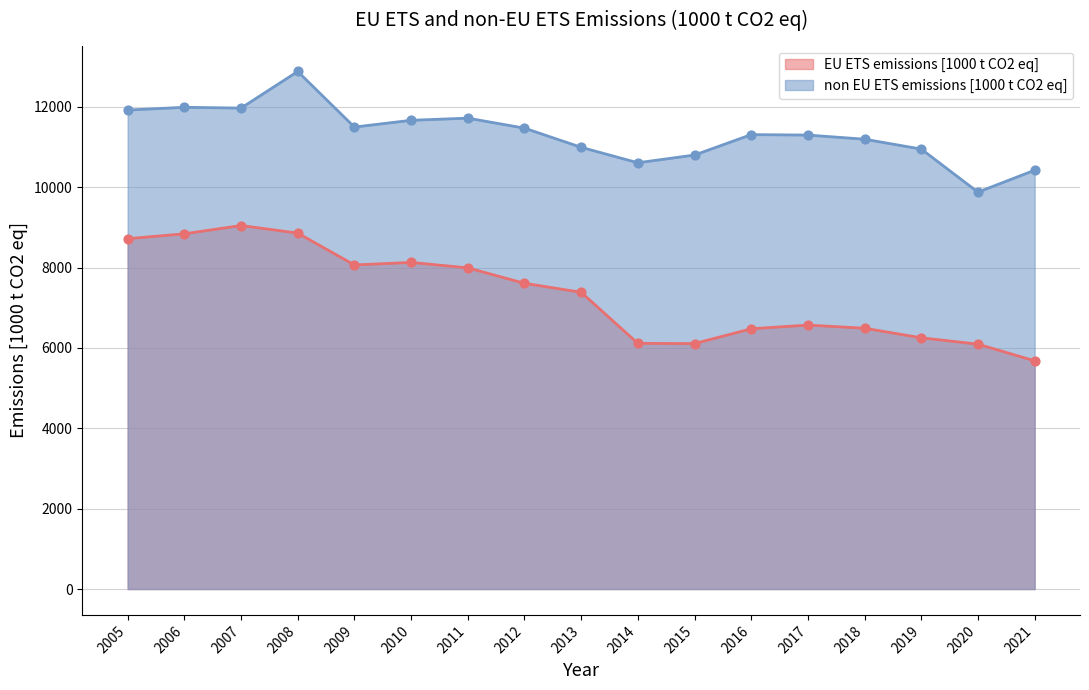

What is the total value across all series at 2010?

19797.9